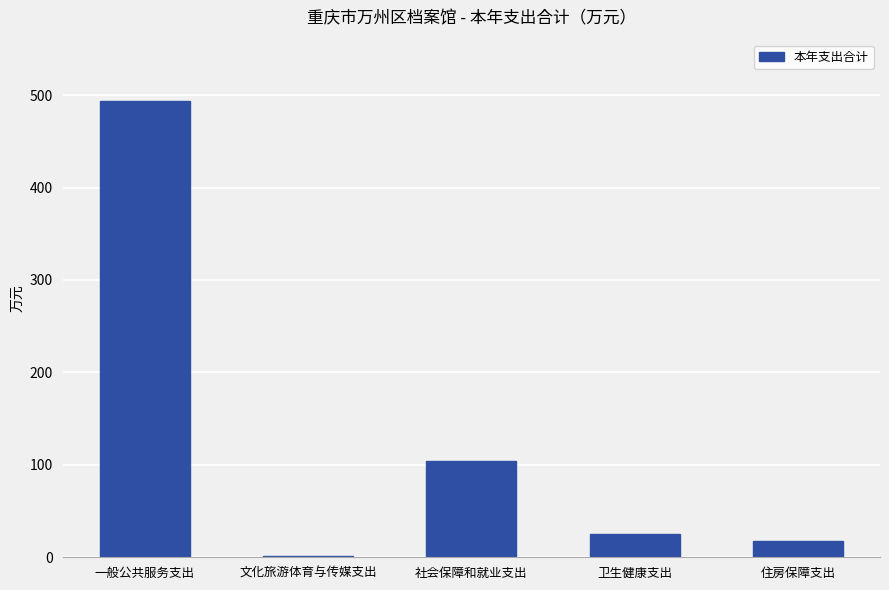

Is it true that the value at 一般公共服务支出 is 493.2?

True